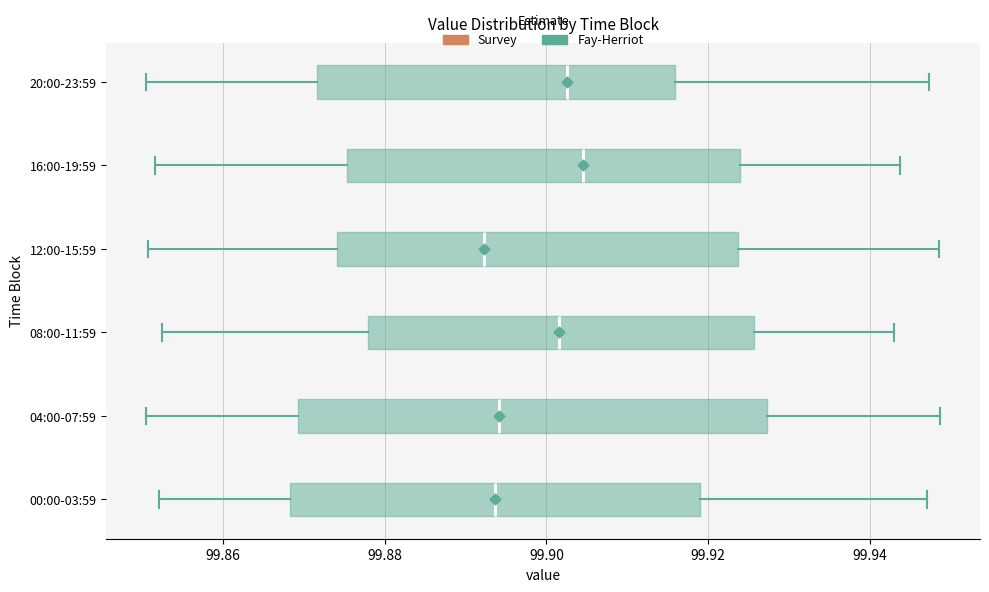

Reading bottom to top, read every box against the x-axis: the position of its median line, the range the box covers, and the ends of its whiskers. The values are not printed on the chart, so give them approximately, as read against the axis.

00:00-03:59: median 99.894, box 99.868 to 99.920, whiskers 99.852 to 99.946
04:00-07:59: median 99.894, box 99.870 to 99.928, whiskers 99.850 to 99.948
08:00-11:59: median 99.902, box 99.878 to 99.926, whiskers 99.852 to 99.942
12:00-15:59: median 99.892, box 99.874 to 99.924, whiskers 99.850 to 99.948
16:00-19:59: median 99.904, box 99.876 to 99.924, whiskers 99.852 to 99.944
20:00-23:59: median 99.902, box 99.872 to 99.916, whiskers 99.850 to 99.948